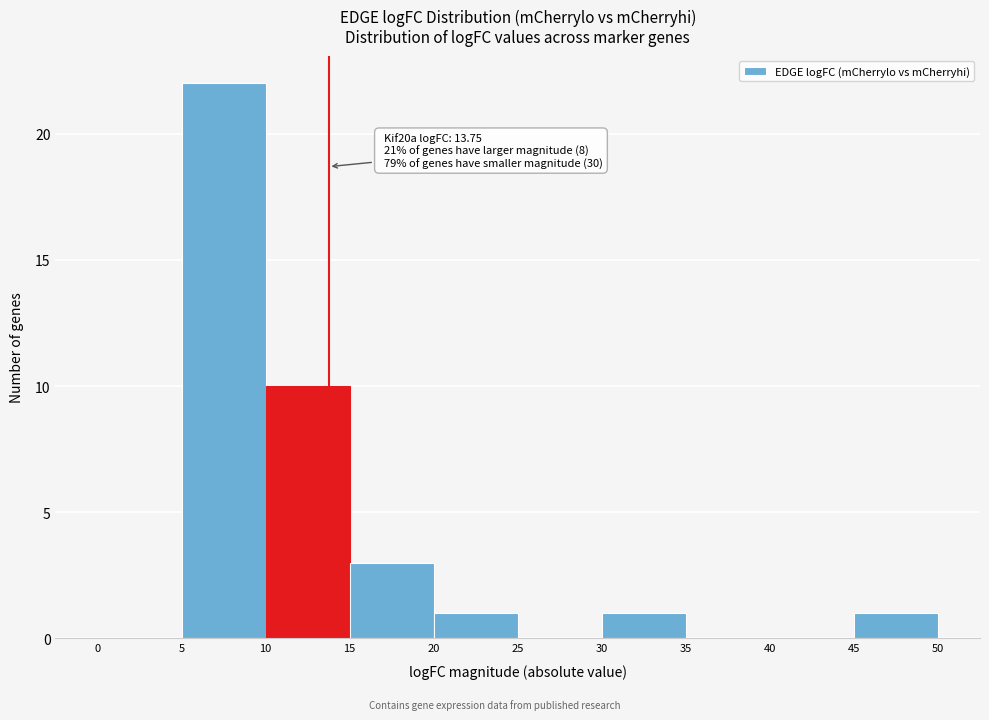

Which range on the x-axis has the tallest bar?

5 to 10